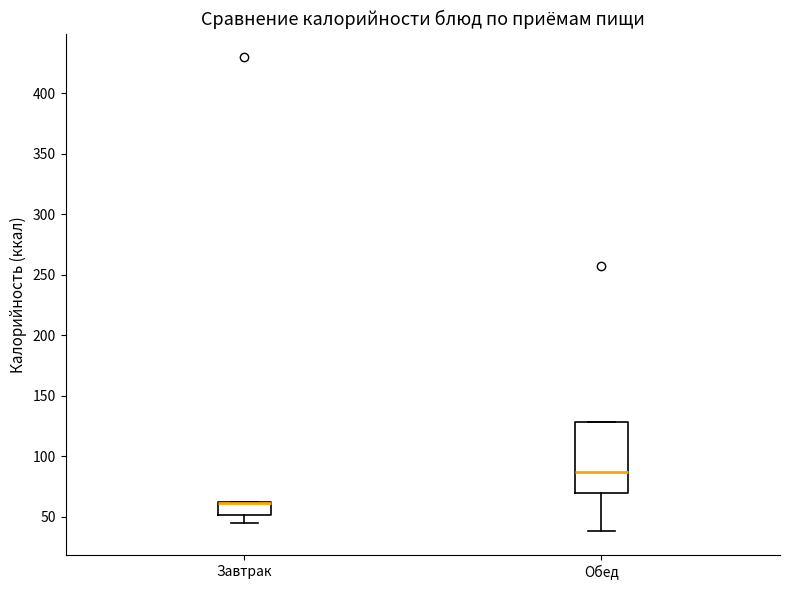

Comparing the boxes themselves (not the whiskers), which one is the tallest?

Обед